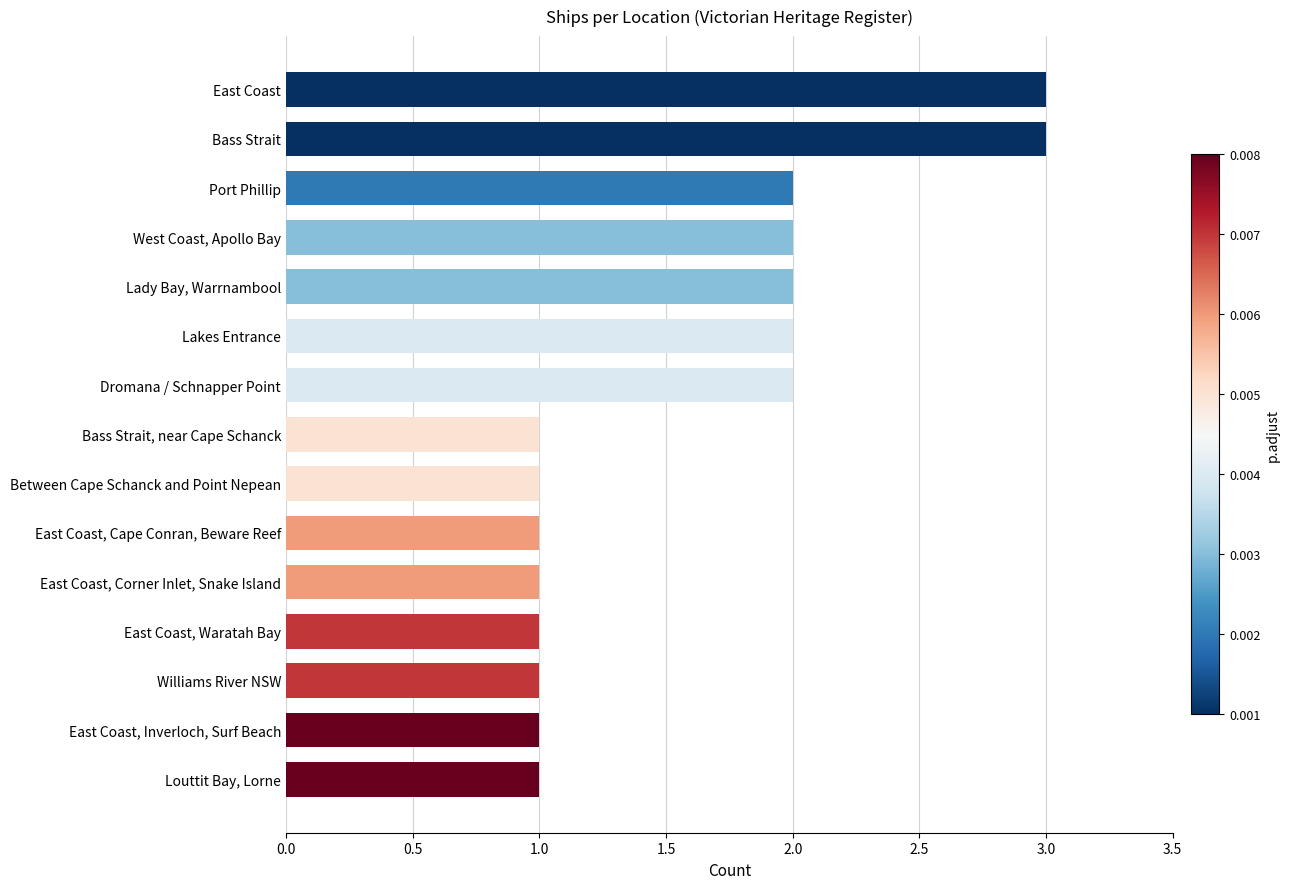

What is the ratio of the value at East Coast, Inverloch, Surf Beach to the value at Bass Strait?

0.3